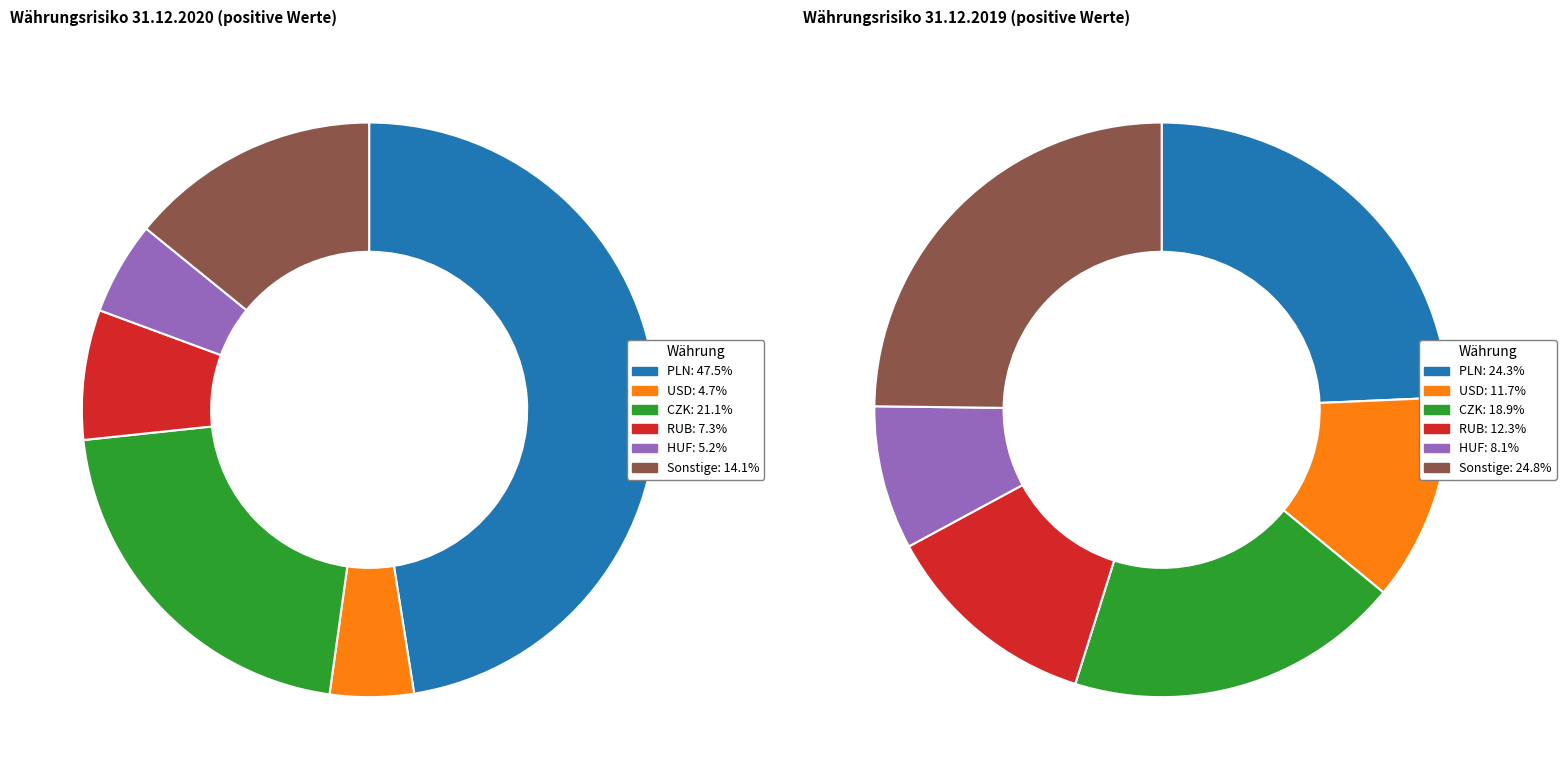

Is there a majority slice in this chart?

No